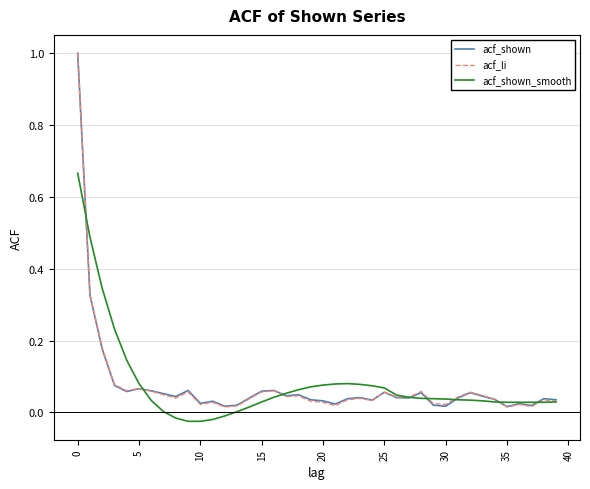

What is the greatest value displayed?

1.0